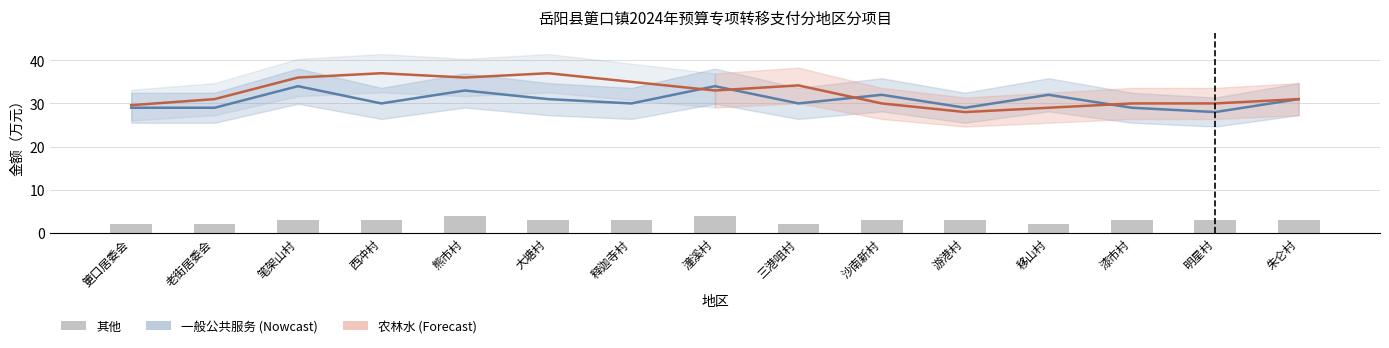

Is the value of 一般公共服务 (Nowcast) at 老街居委会 greater than the value of 农林水 (Forecast) at 三港咀村?

No